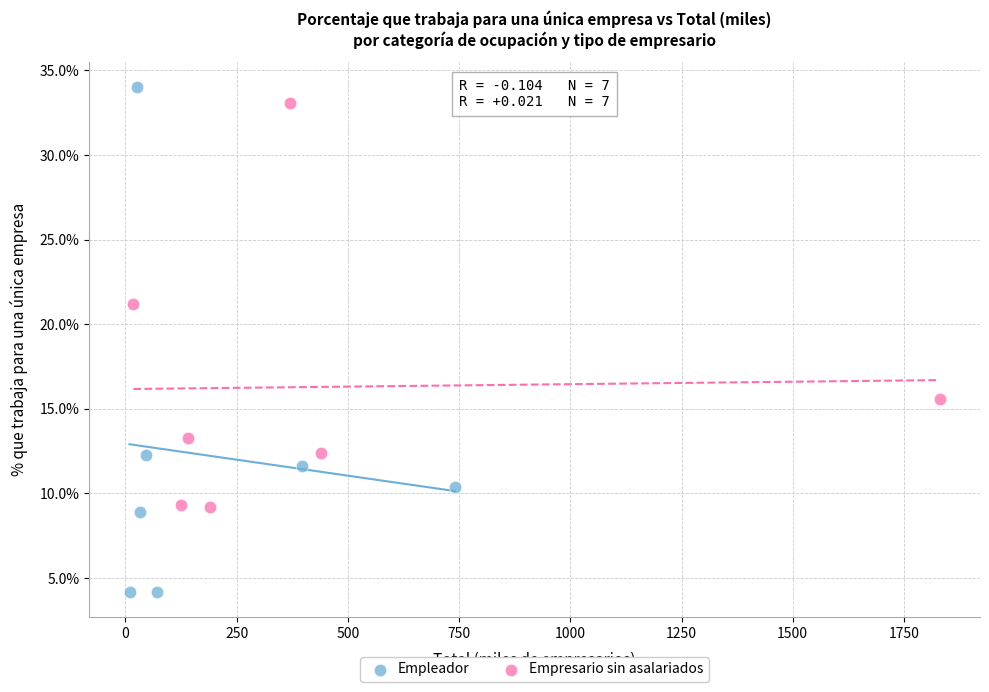

Which series has the largest Y range (max minus min)?

Empleador